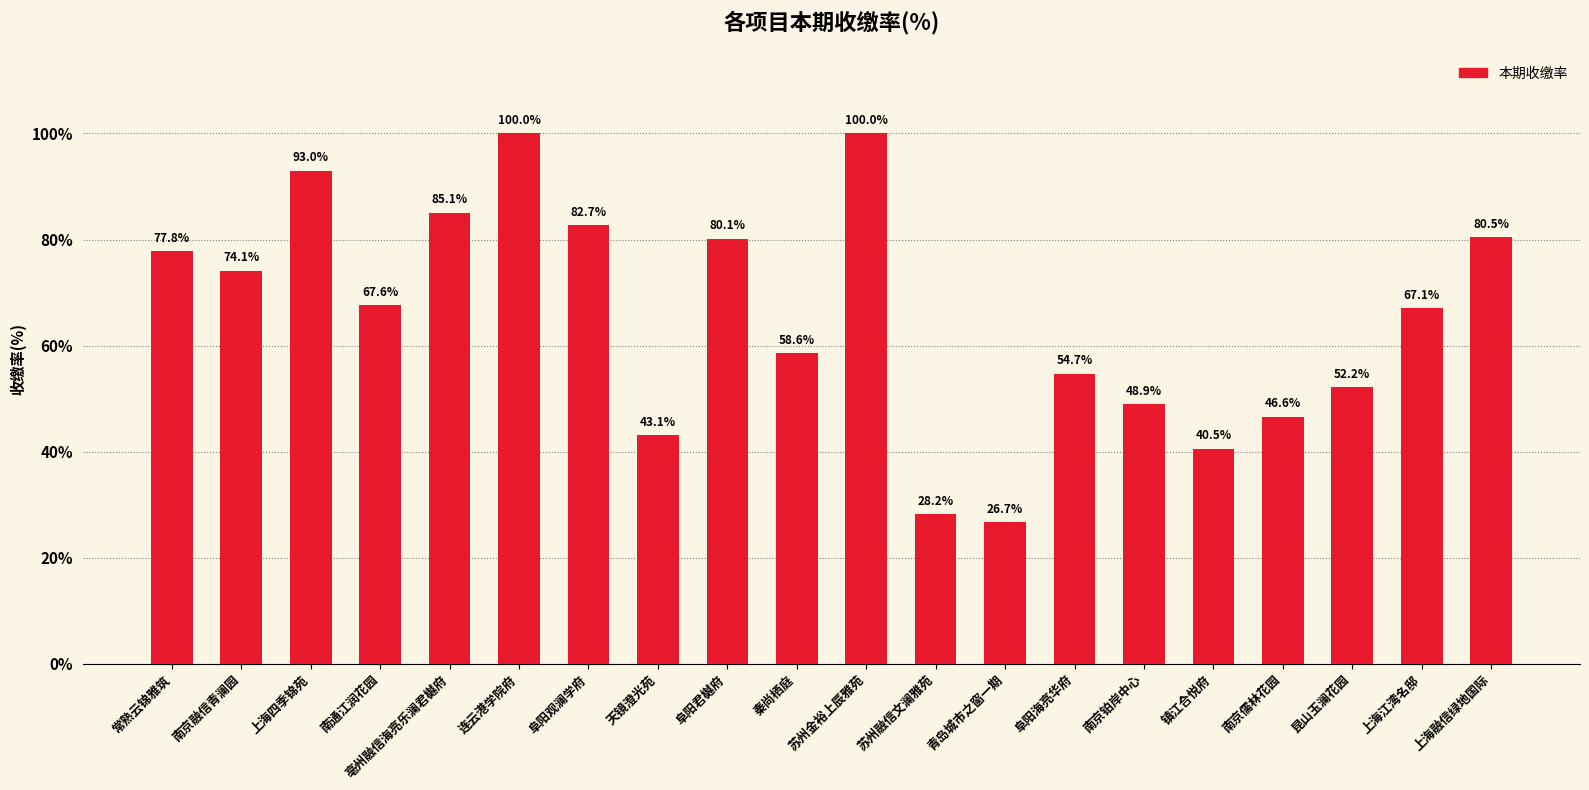

How many data points are less than 67?

9